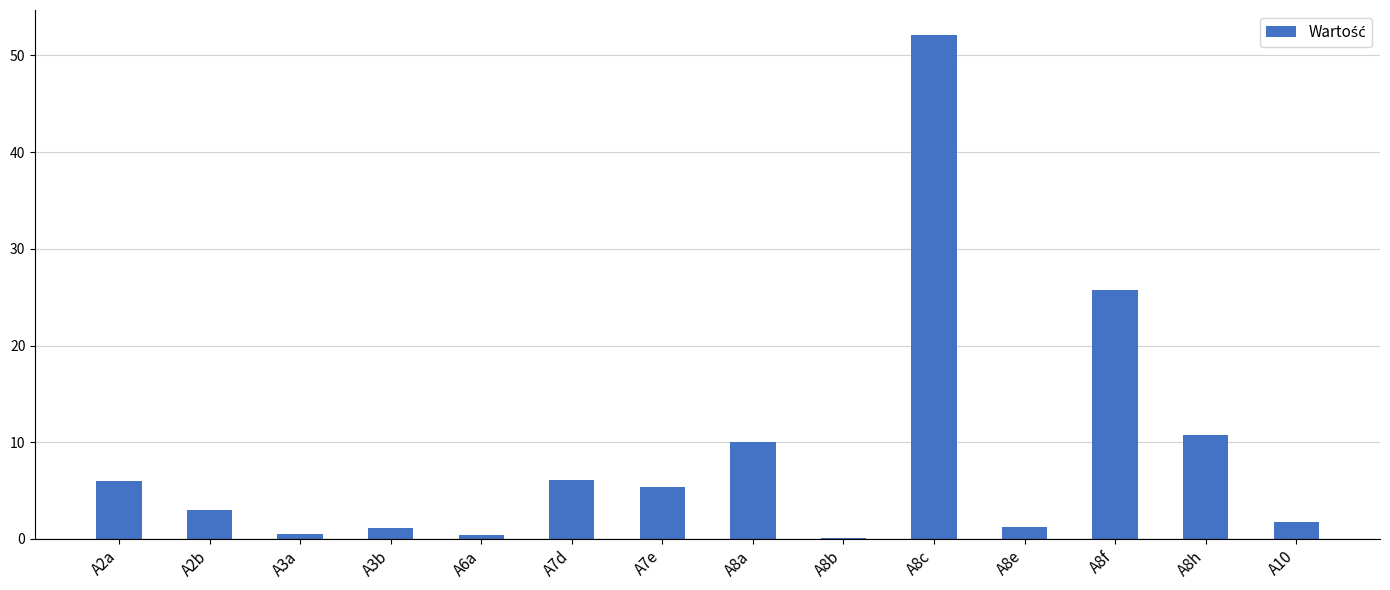

How many distinct data groups are displayed?

1